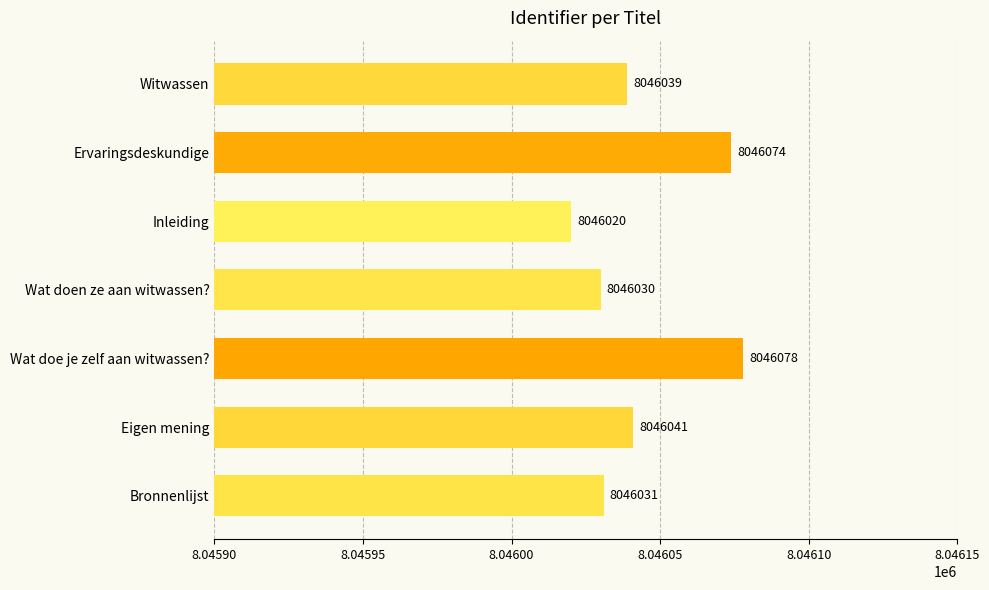

What value does the data have at Bronnenlijst?

8046031